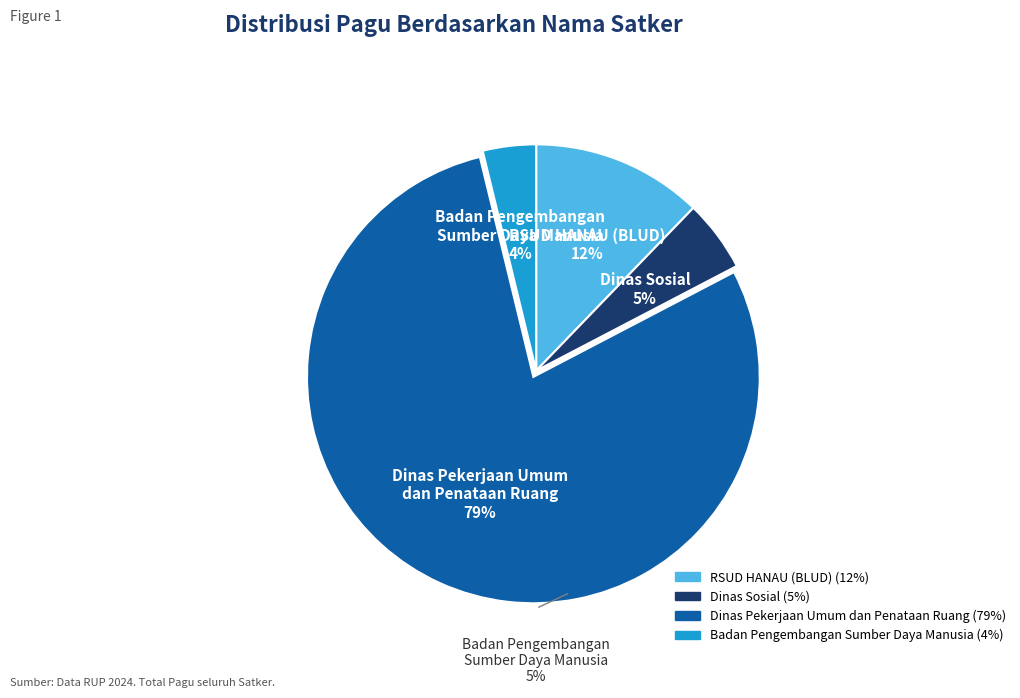

Do Lainnya 1 and RSUD HANAU (BLUD) together represent more than half of the pie?

No